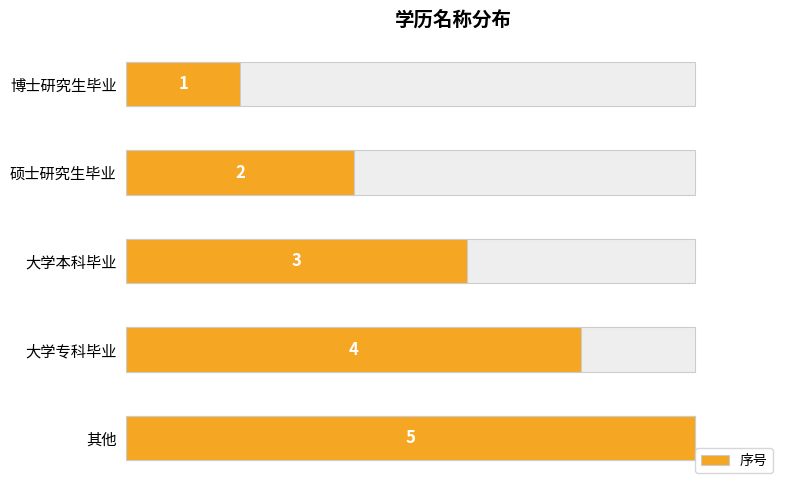

Are the bars grouped side by side (vs. stacked)?

No